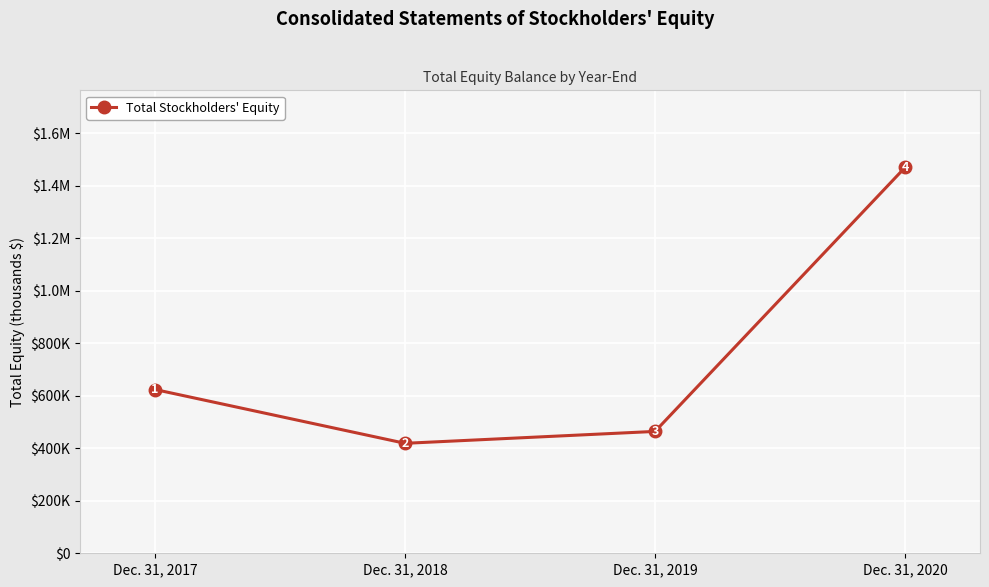

Does the chart have visible grid lines?

Yes